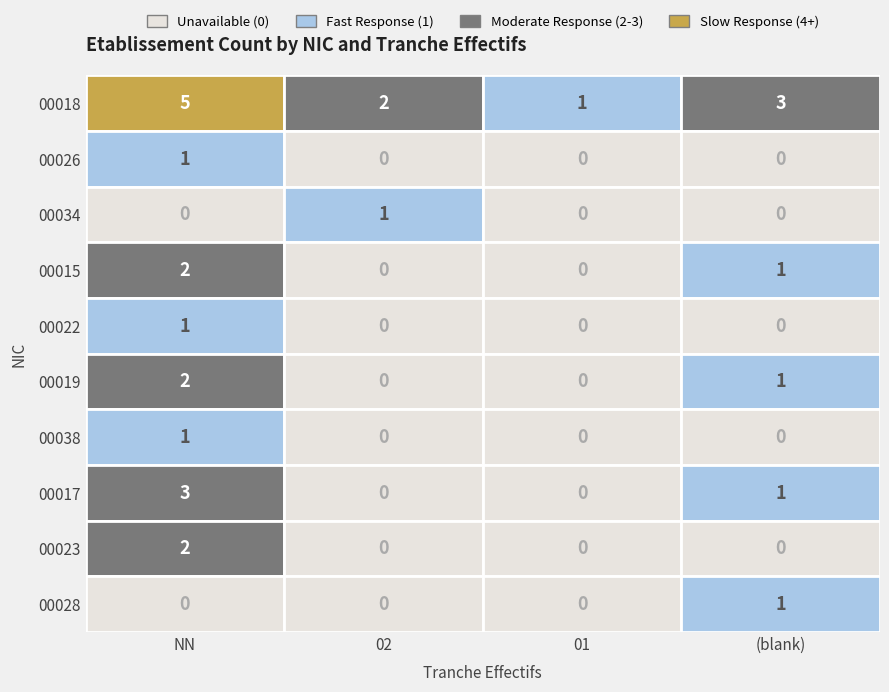

At which category is the sum across all series the highest?

NN